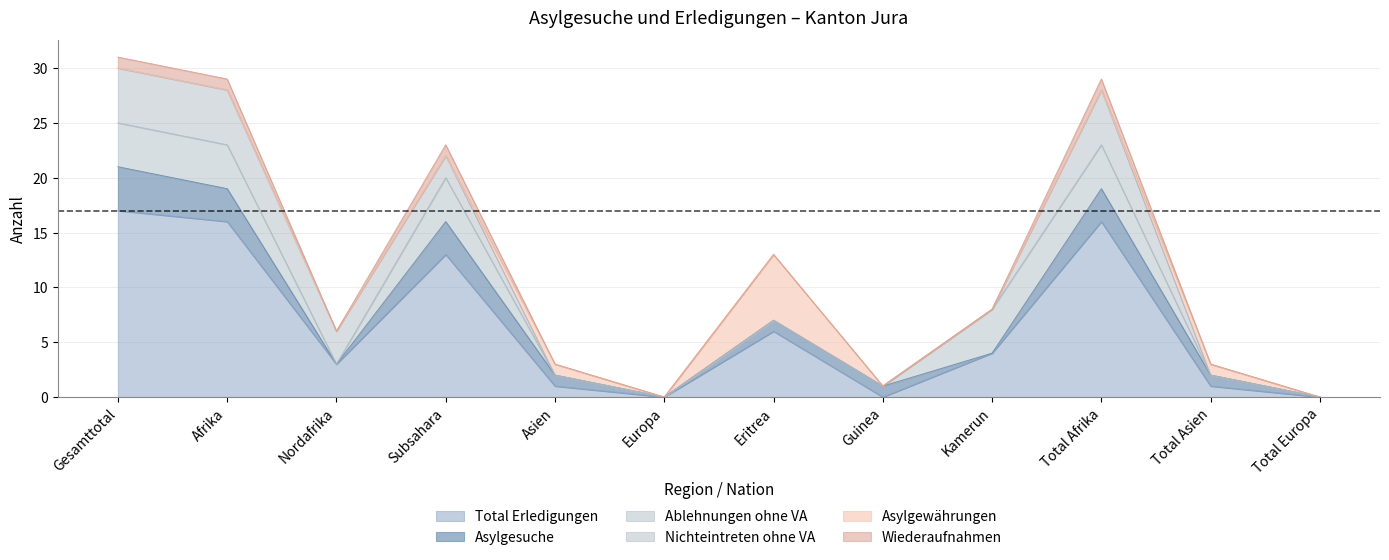

What is the sum of all Asylgewährungen values?

8